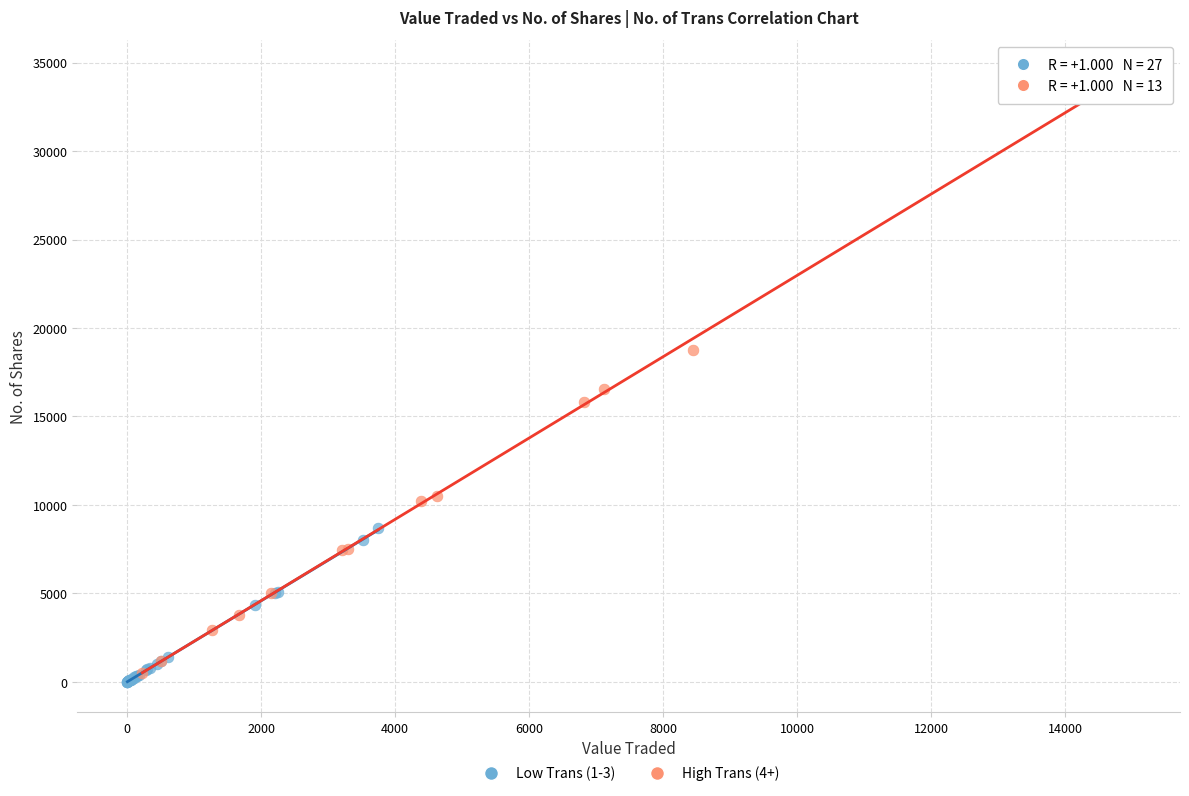

Which series reaches the minimum Y coordinate?

Low Trans (1-3)